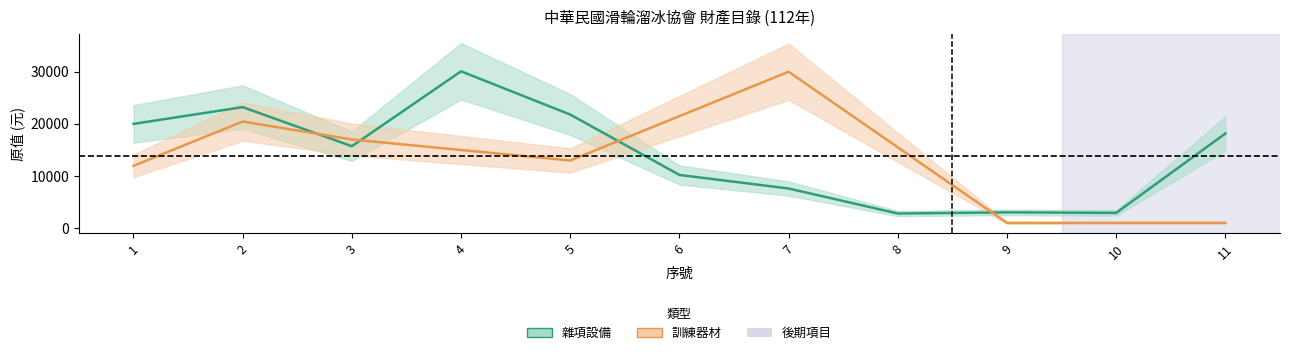

What is the sum of the 雜項設備 values at 5 and 1?

41787.5